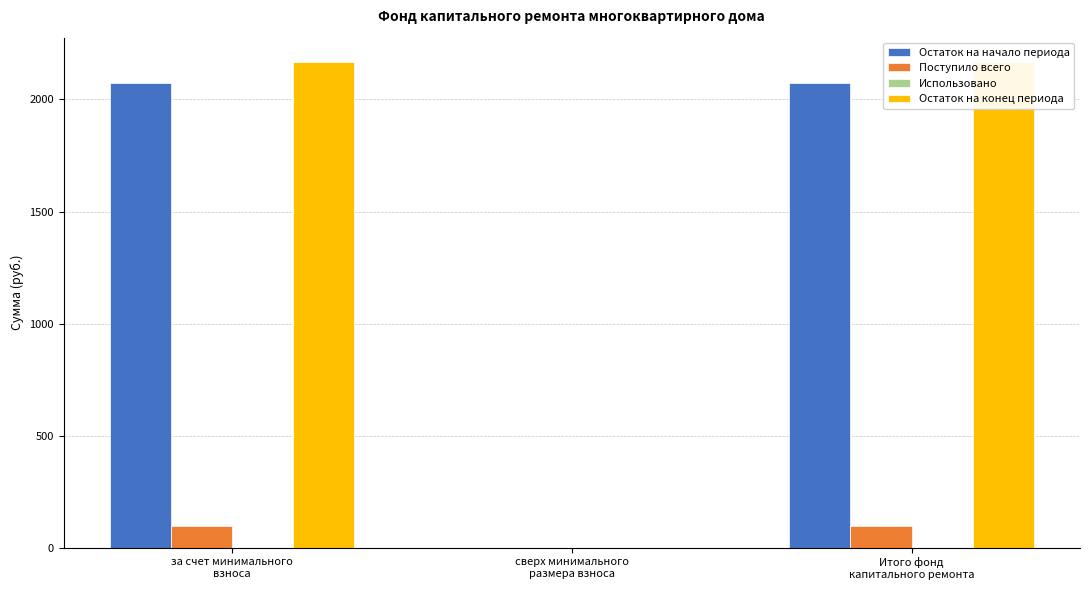

At how many categories does at least one series exceed 1333?

2